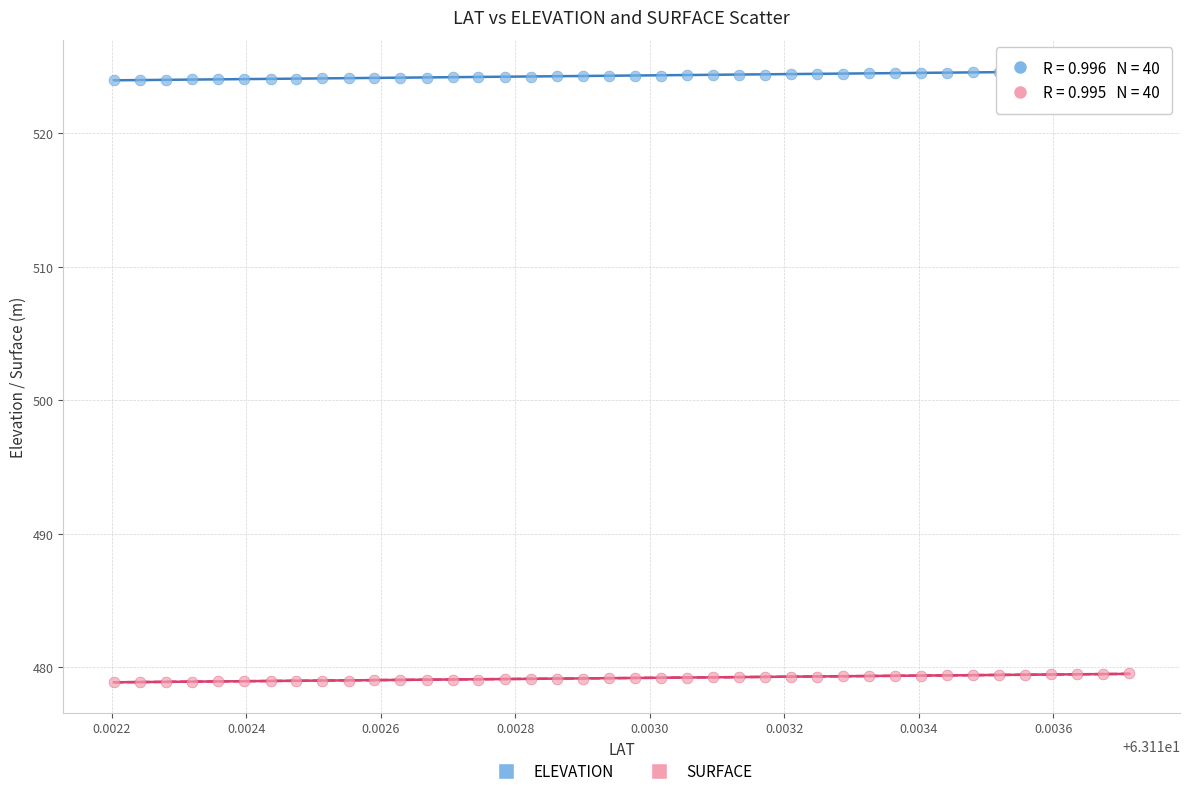

Which series reaches the maximum Y coordinate?

ELEVATION